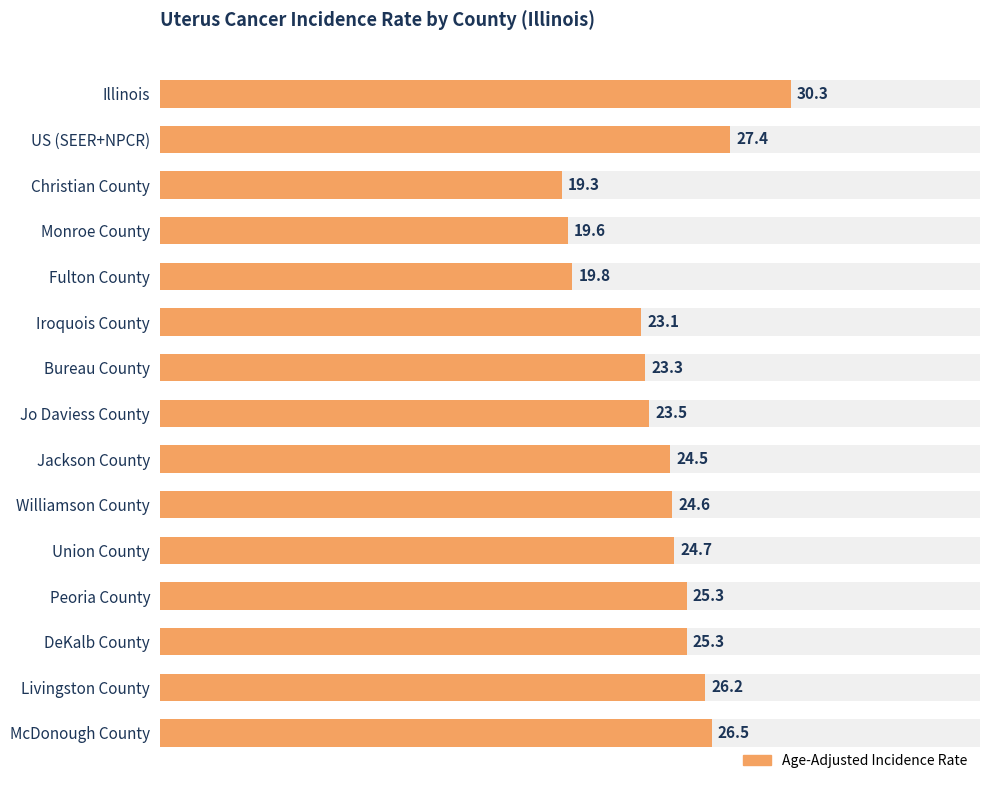

What is the greatest value displayed?

30.3